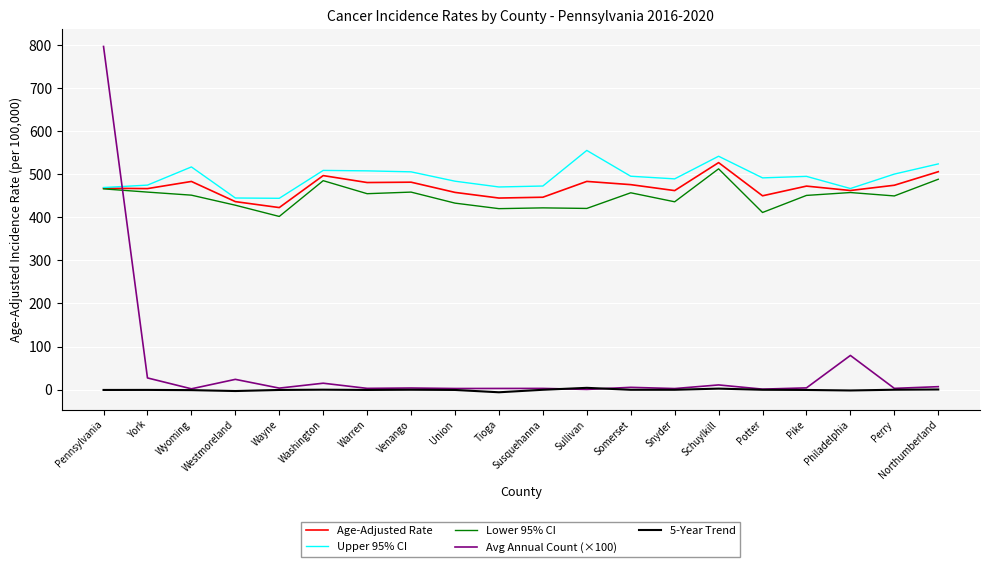

List the series in order of their peak value, lowest first.

5-Year Trend, Lower 95% CI, Age-Adjusted Rate, Upper 95% CI, Avg Annual Count (×100)